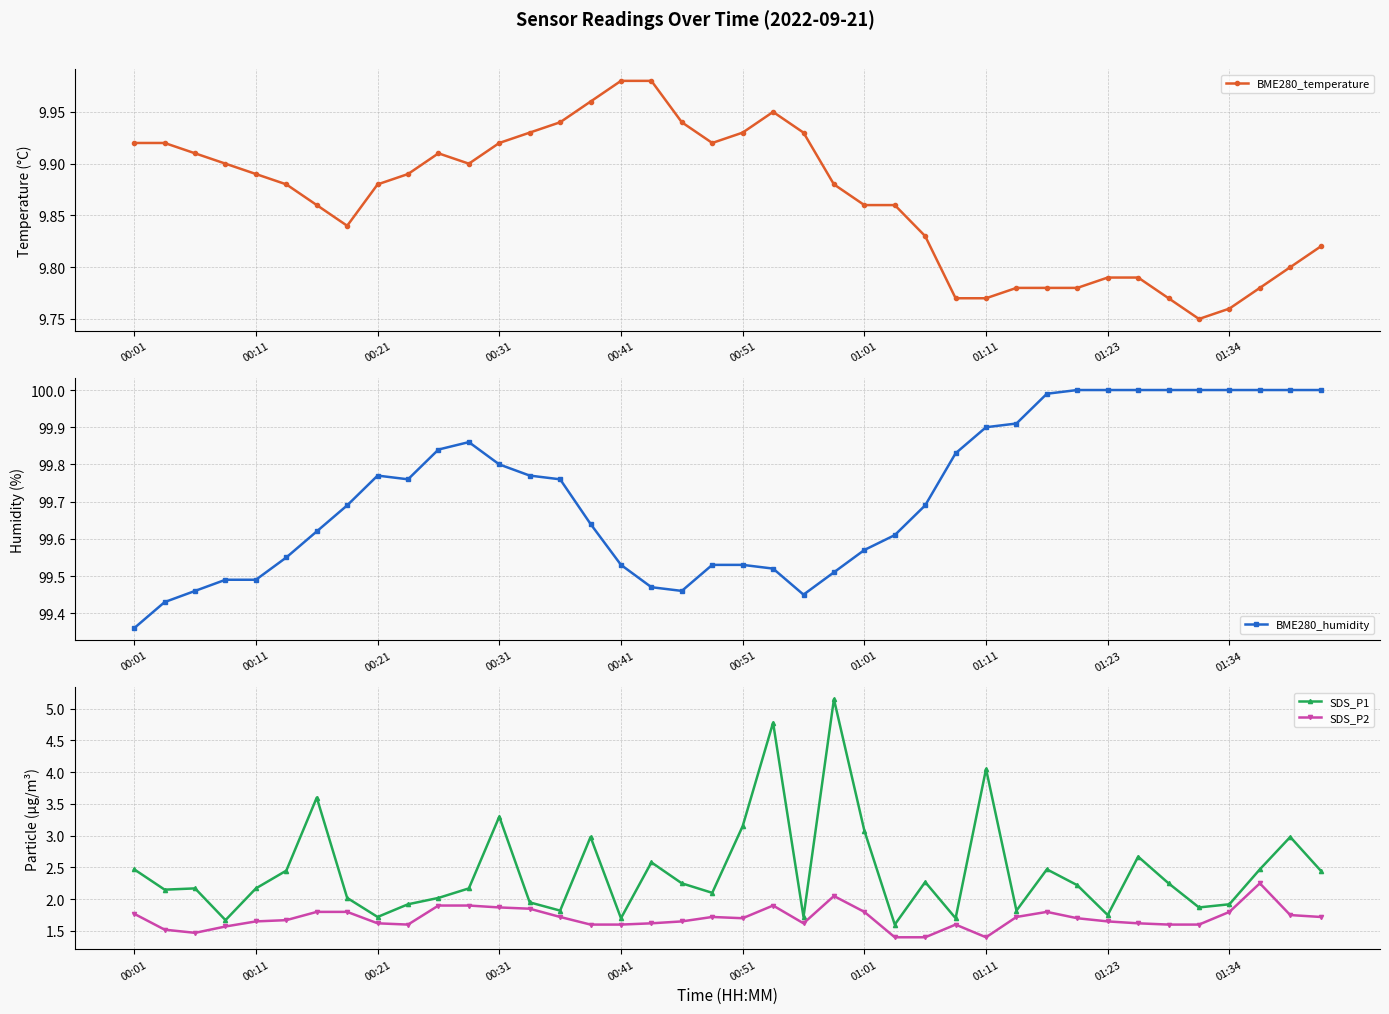

Is it true that SDS_P2 equals 1.9 at 00:31?

True